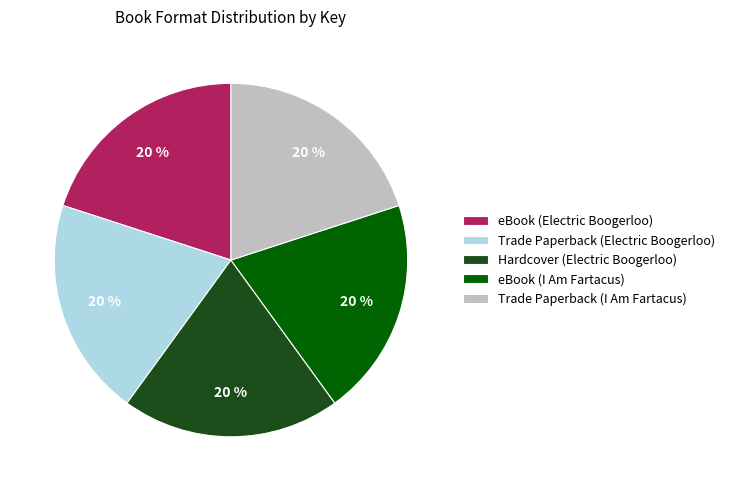

Approximately how many times larger is the value at Trade Paperback (Electric Boogerloo) compared to Trade Paperback (I Am Fartacus)?

1.0